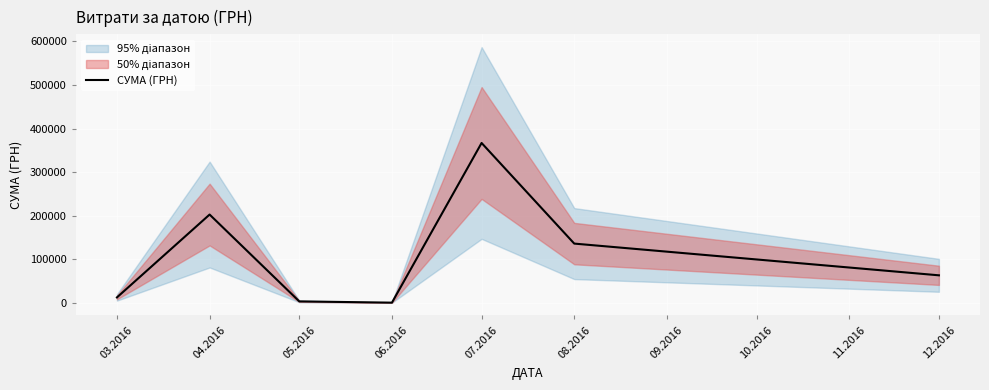

What is the difference between the second highest and second lowest values?

199448.0